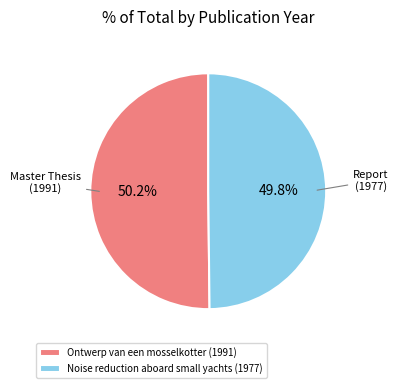

Is there any slice that represents more than half of the pie?

Yes